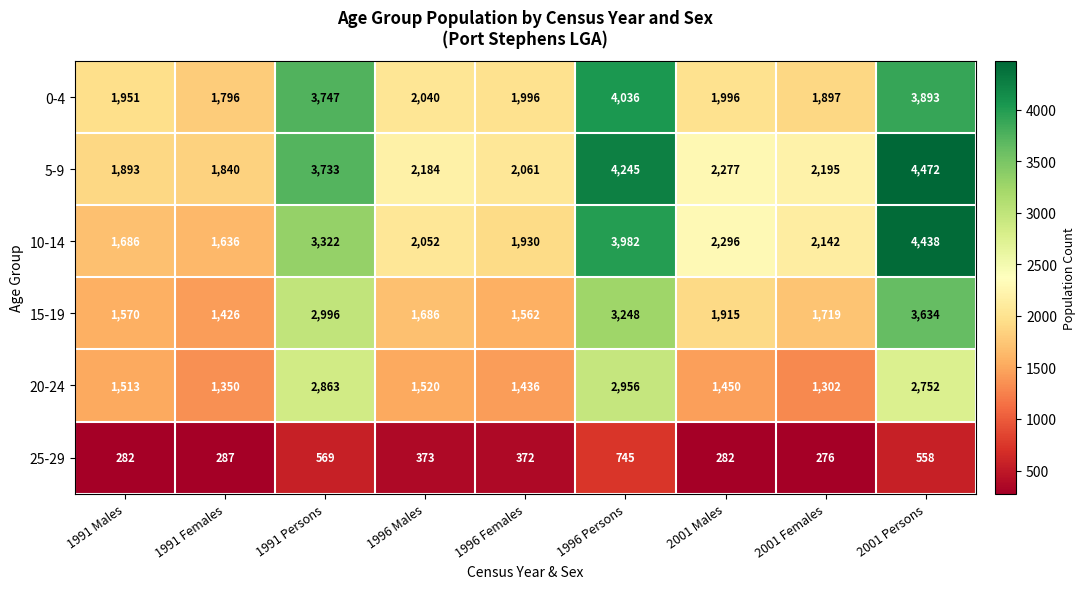

Where is 5-9 nearest to the value 3156?

1991 Persons